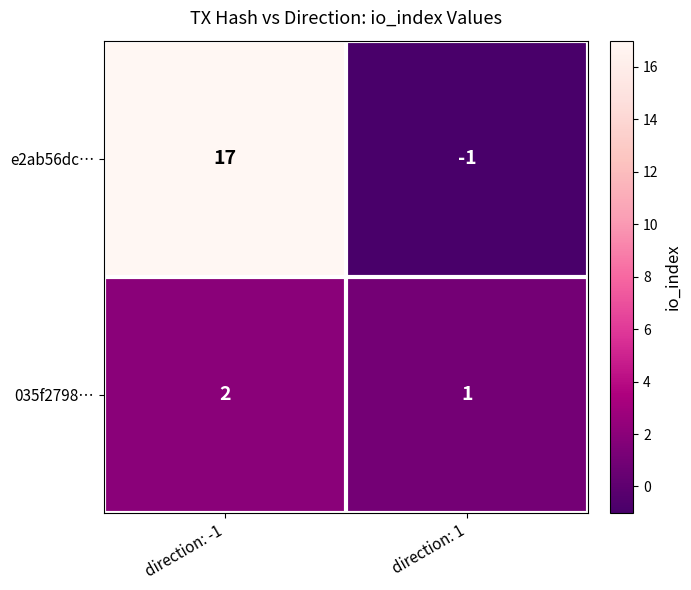

What is the difference between the maximum and minimum values in the e2ab56dc… series?

18